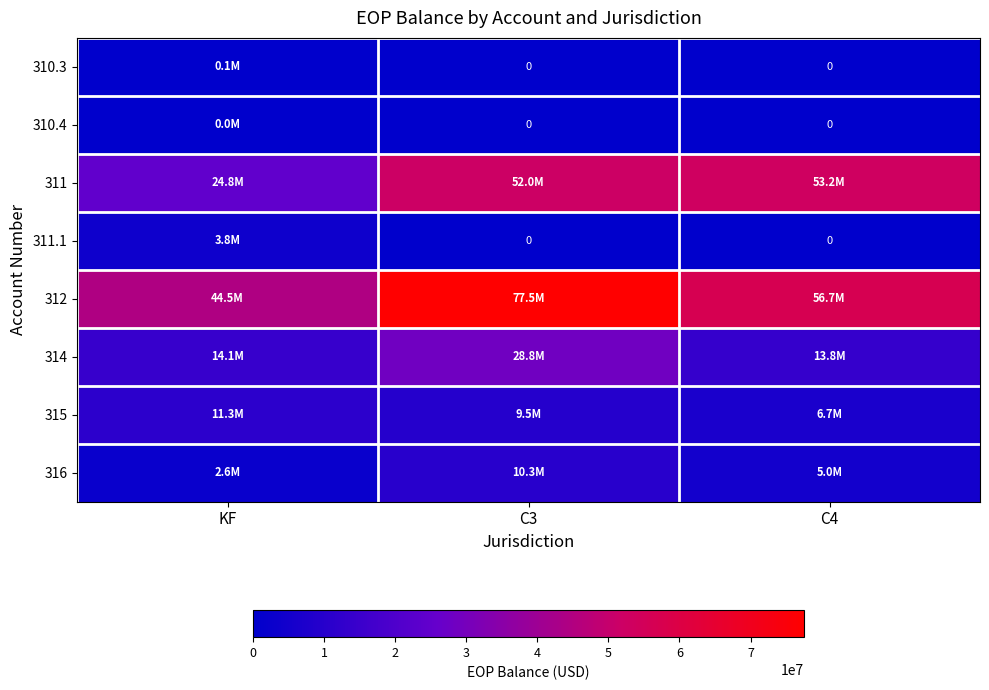

The value of 311 at KF is 5028026.6. True or false?

False